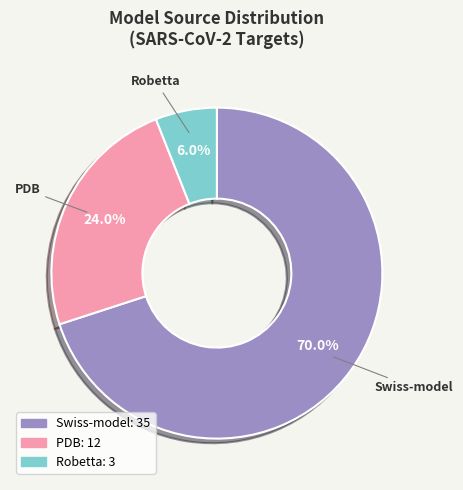

Count the number of slices in the pie.

3